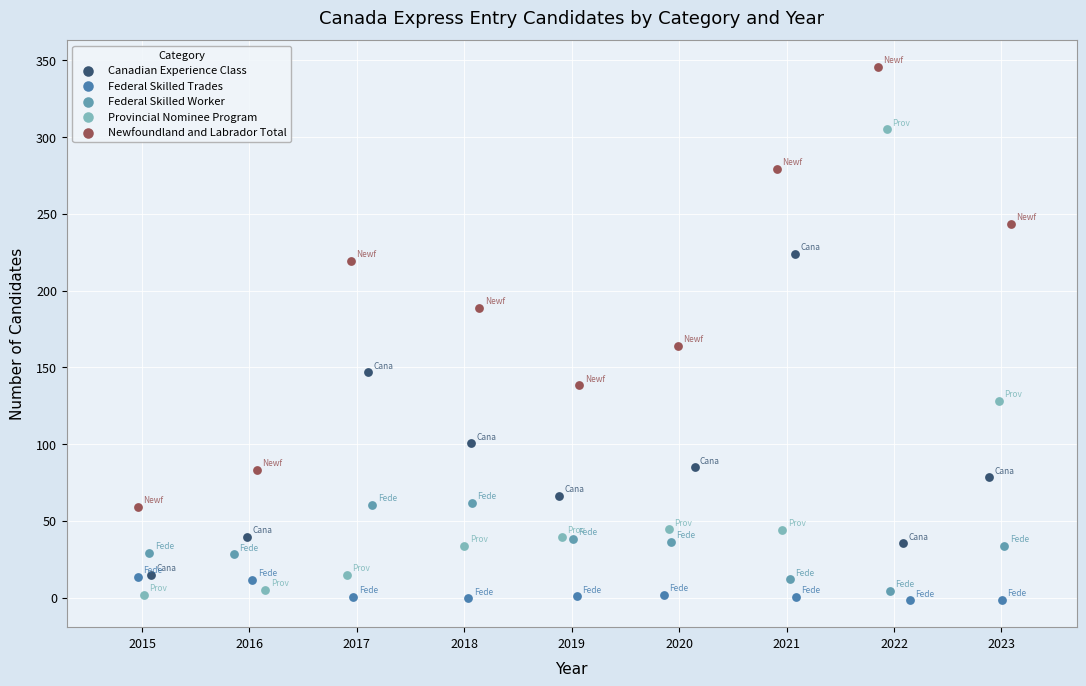

What are all the series names shown in the legend?

Canadian Experience Class, Federal Skilled Trades, Federal Skilled Worker, Provincial Nominee Program, Newfoundland and Labrador Total